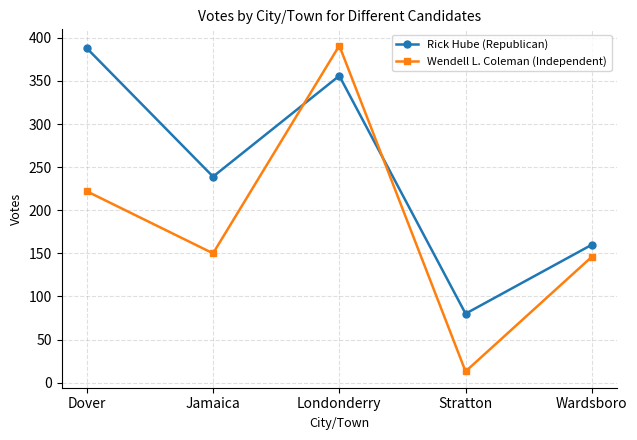

At how many categories does at least one series exceed 151?

4